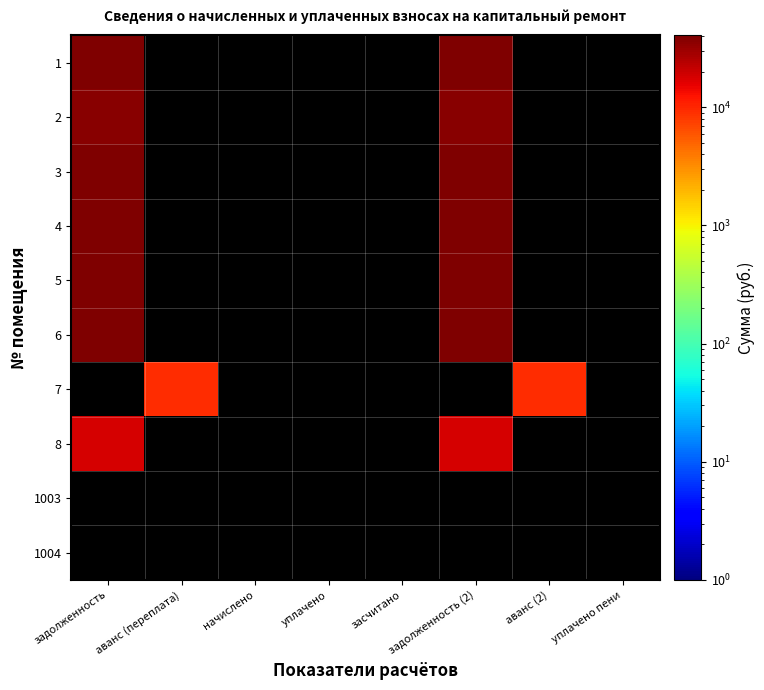

At which label does 5 reach its peak?

задолженность